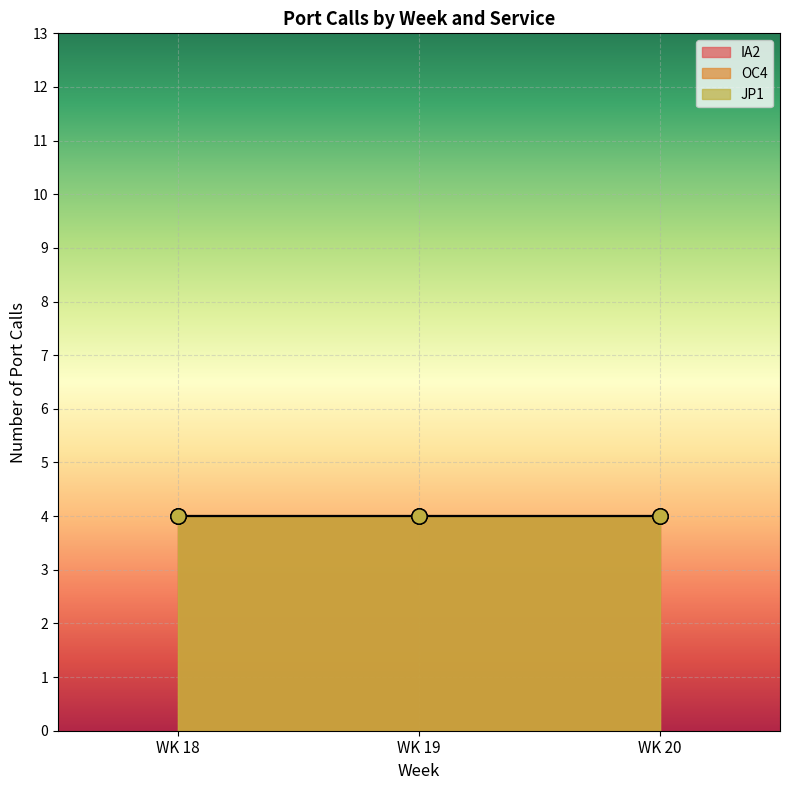

Which series has the largest total across all categories?

IA2